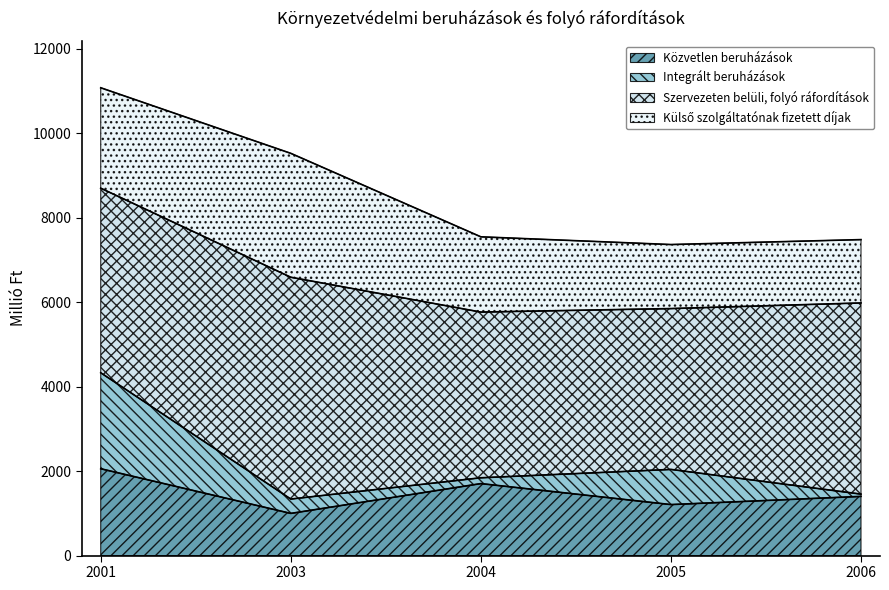

How many categories are shown in the chart?

5